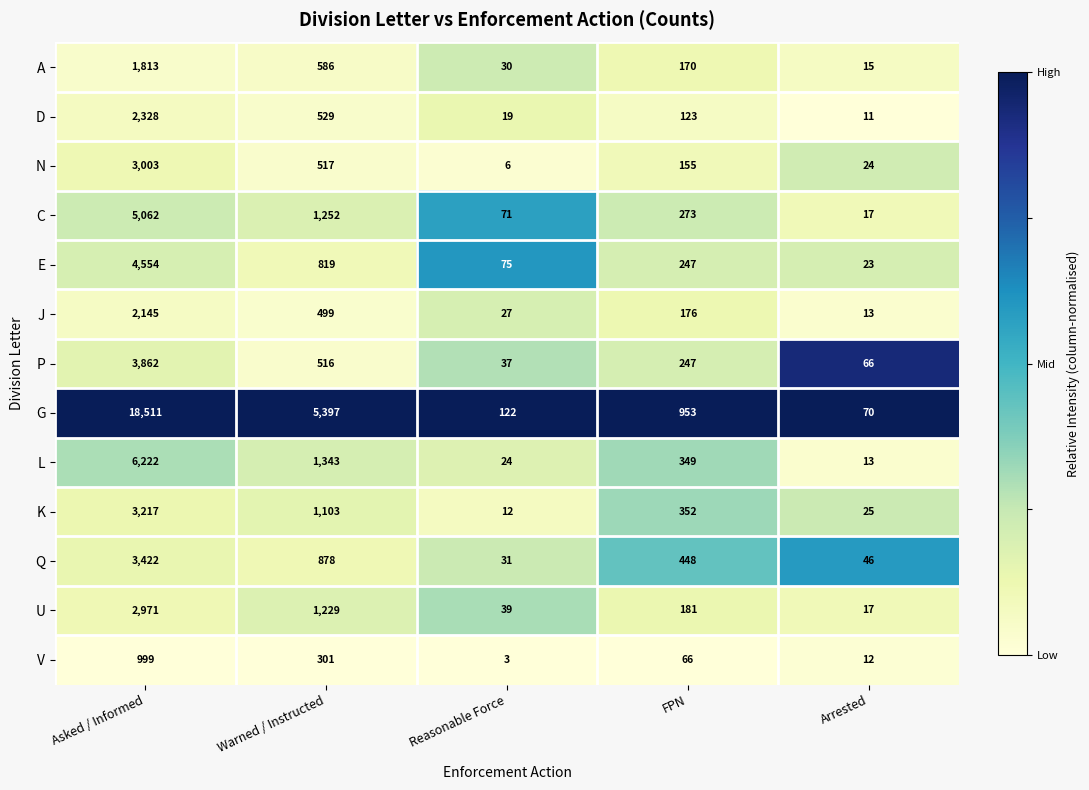

Which series has the largest range (max minus min)?

G